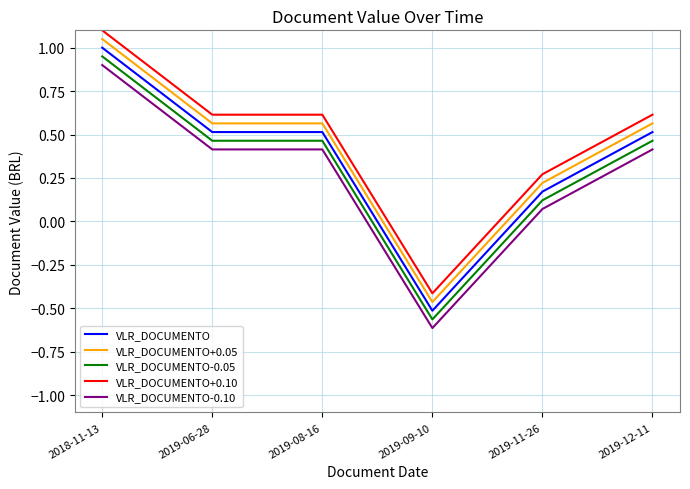

What is the total value across all series at 2019-09-10?

-2.6